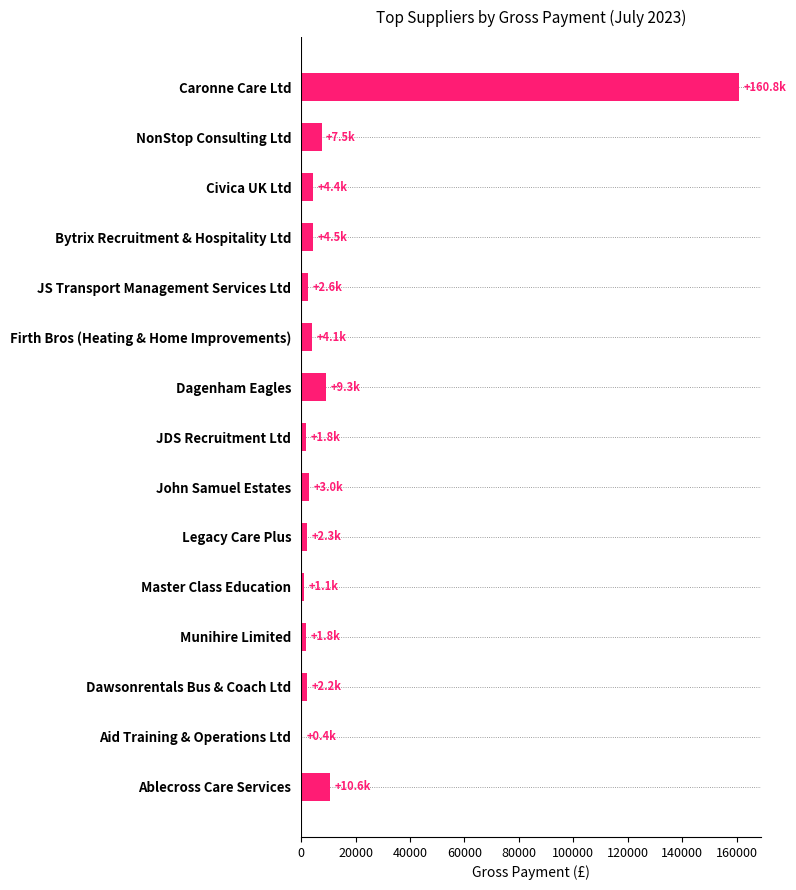

Which label corresponds to the largest value in the chart?

Caronne Care Ltd